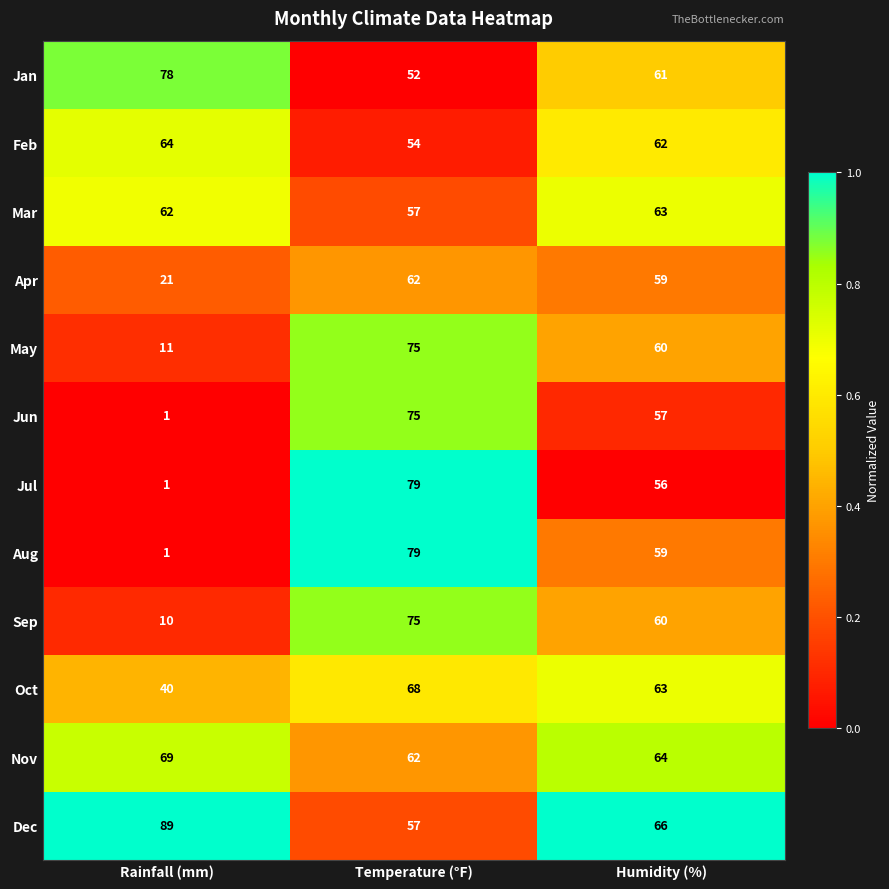

What is the difference between the Oct values at Humidity (%) and Rainfall (mm)?

23